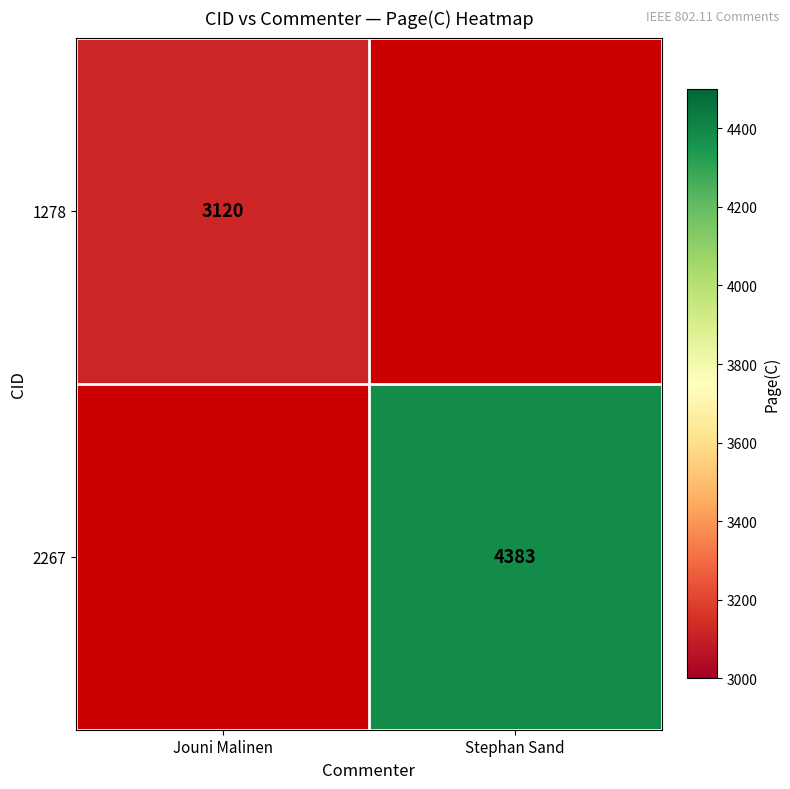

Is it true that 1278 equals 3120 at Jouni Malinen?

True